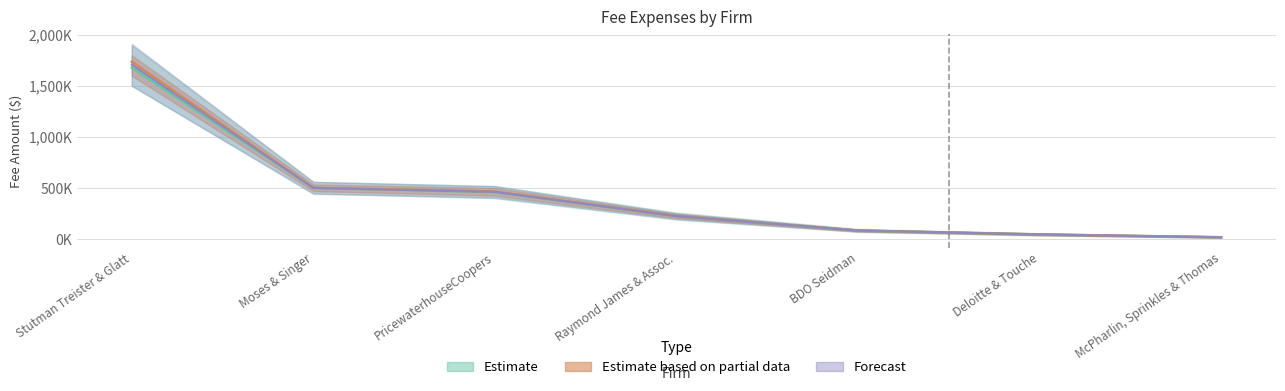

The value of FeeExpOrd at Raymond James & Assoc. is 225000. True or false?

True